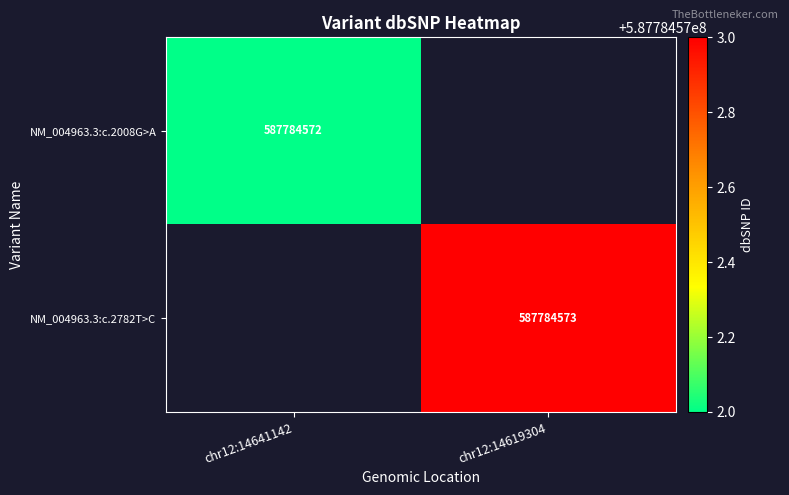

Is the value of NM_004963.3:c.2008G>A at chr12:14641142 greater than the value of NM_004963.3:c.2782T>C at chr12:14619304?

No